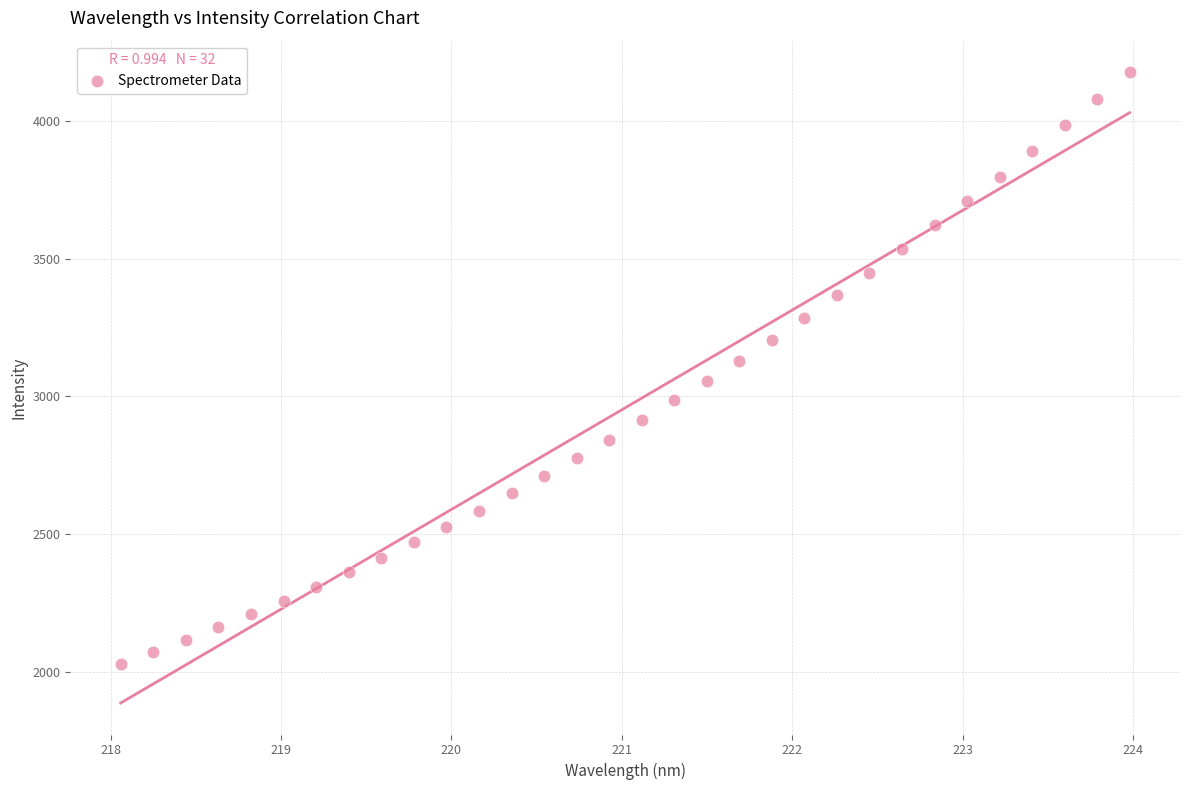

What is the range of X values (max minus min)?

5.9